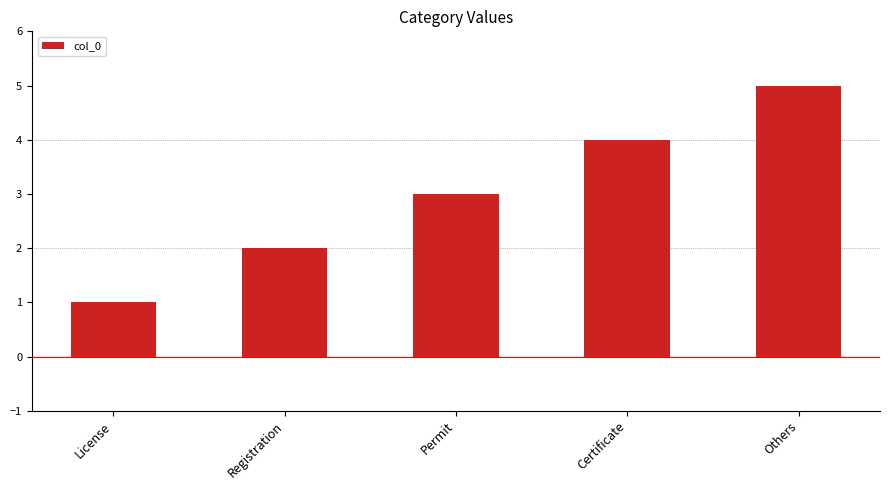

How many categories are shown in the chart?

5